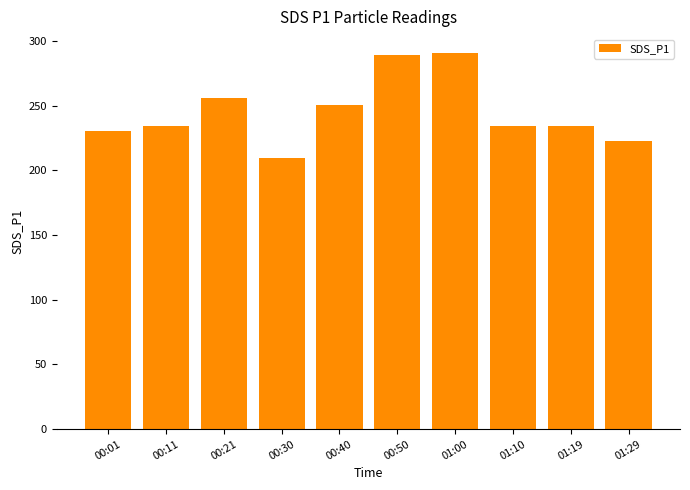

What is the minimum value shown in the chart?

209.5